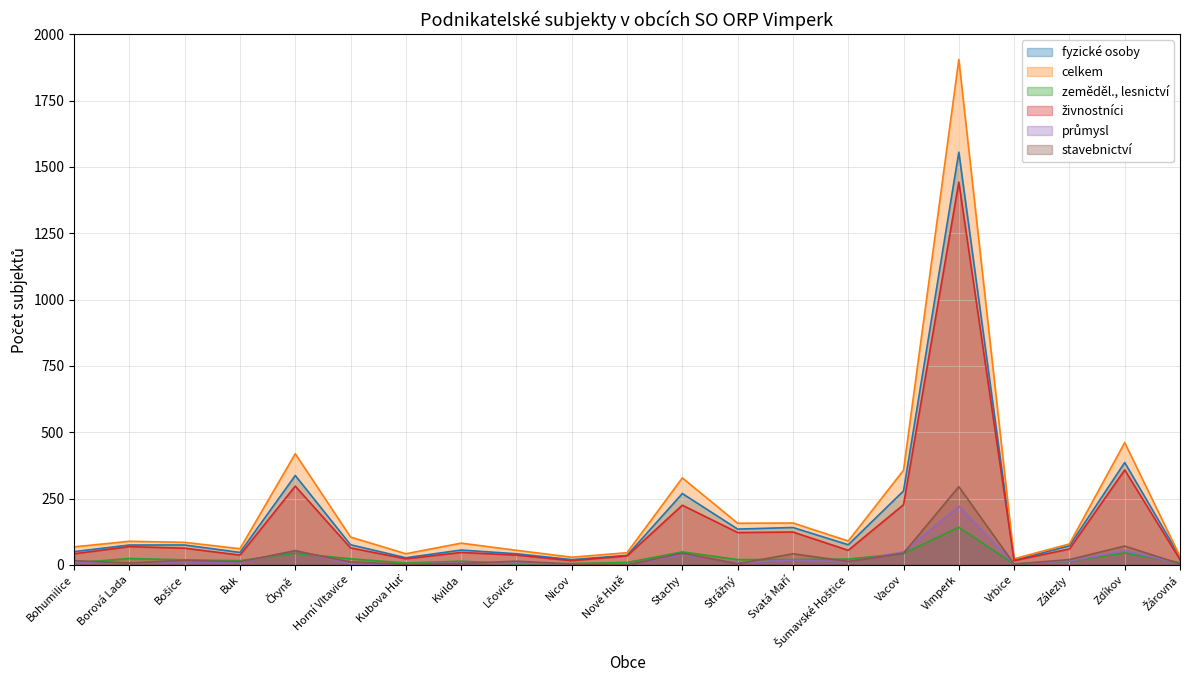

After their last crossing, which series has the higher values: zeměděl., lesnictví or průmysl?

zeměděl., lesnictví